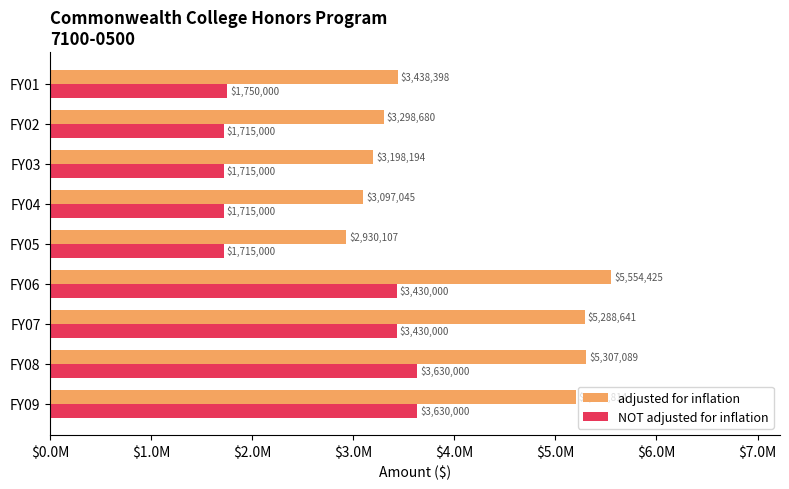

What are all the series names shown in the legend?

adjusted for inflation, NOT adjusted for inflation